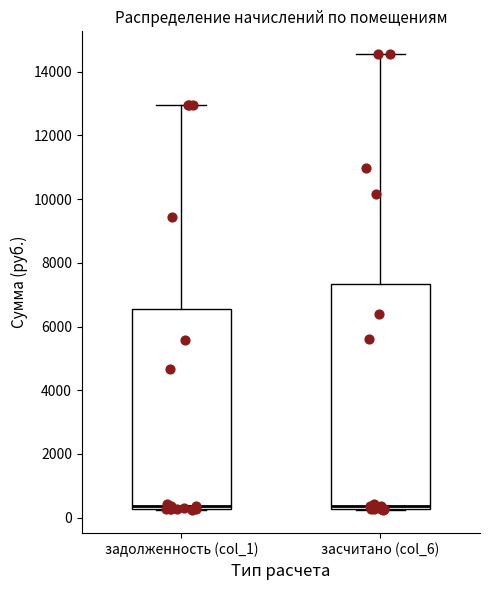

Reading left to right, transcribe this box plot: for each box, give where its median line is, the range the box spans, and where its two whiskers end, as read against the y-axis. The values are not printed on the chart, so give them approximately, as read against the axis.

задолженность (col_1): median 400, box 200 to 6600, whiskers 200 to 13000
засчитано (col_6): median 400, box 200 to 7400, whiskers 200 to 14600